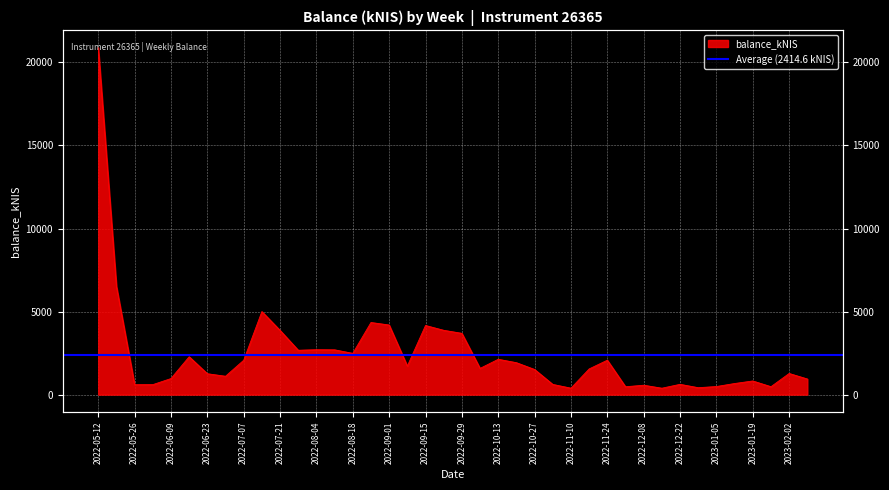

What is the label of the 3rd point from the left?

2022-05-26